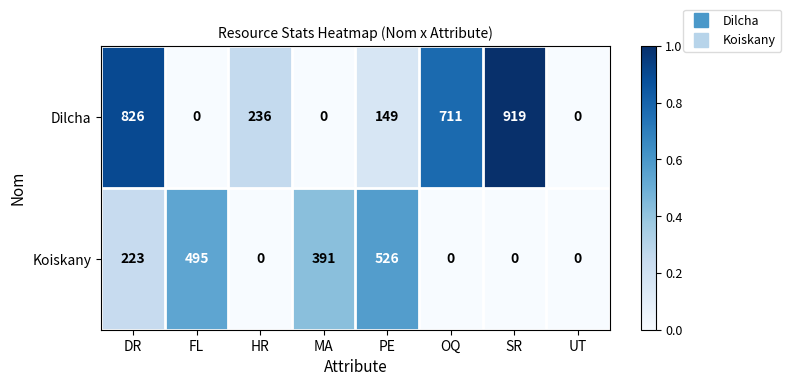

Which series changed the most between HR and OQ?

Dilcha